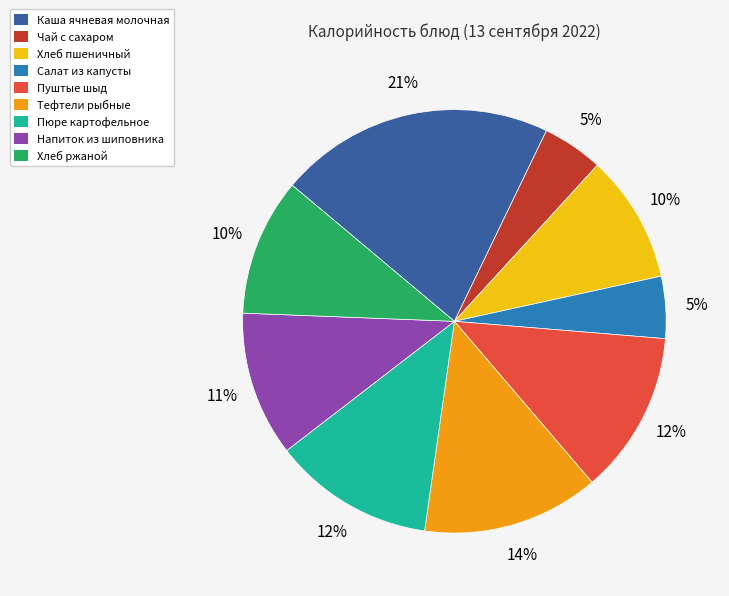

The Пюре картофельное slice represents 1% of the pie. True or false?

False